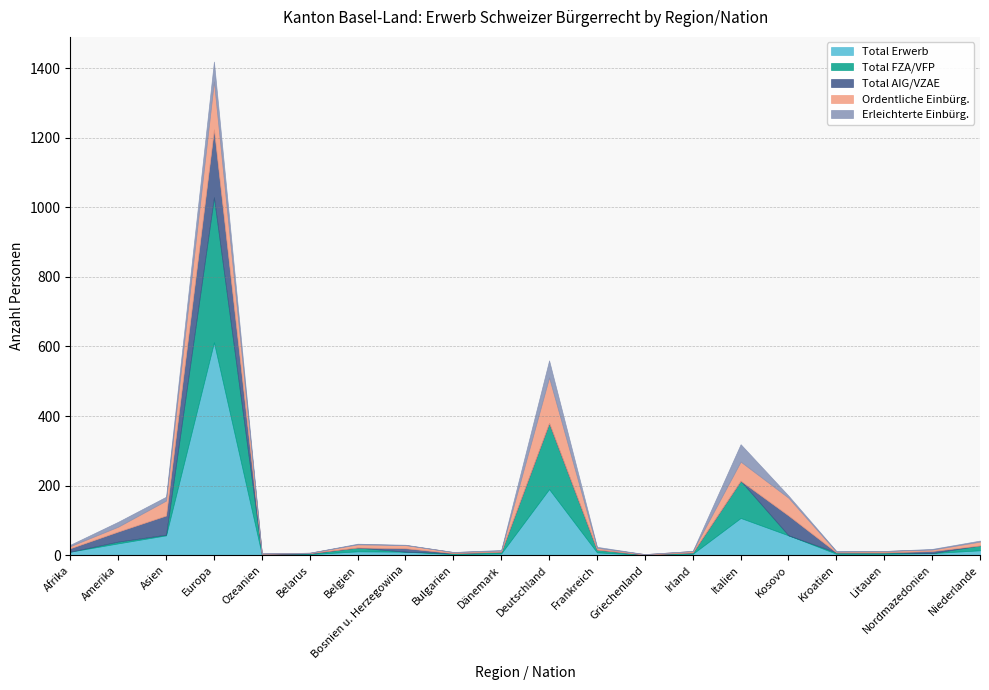

What is the average value of the Total AIG/VZAE series?

18